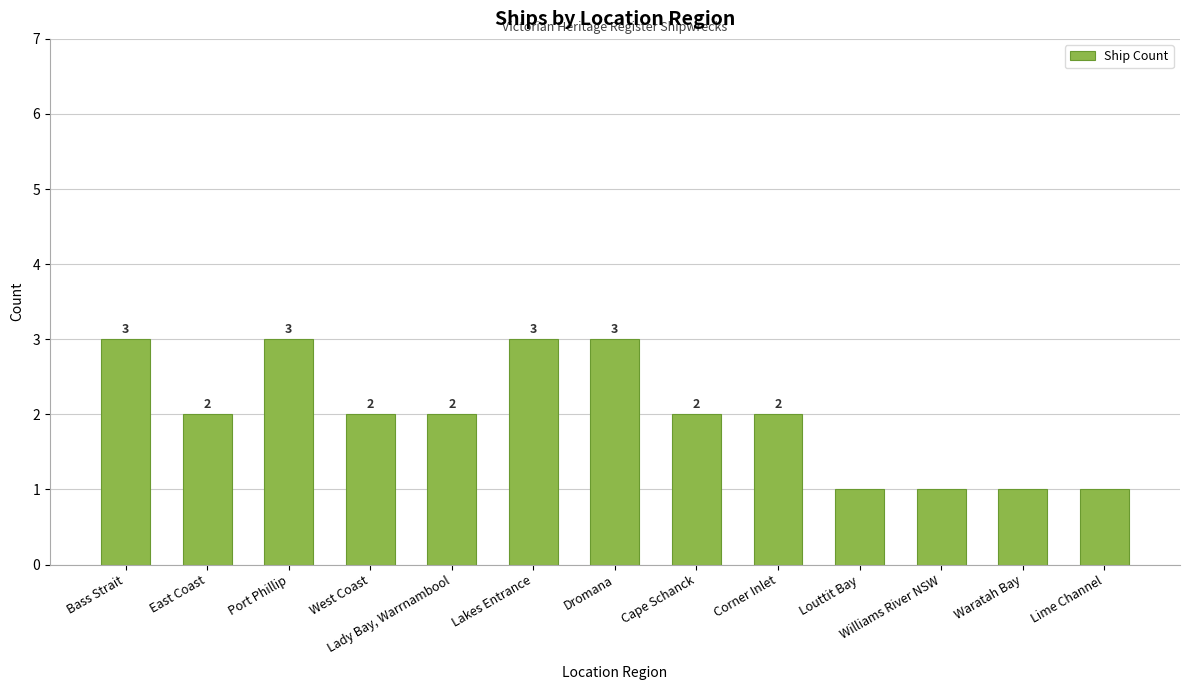

Reading left to right, extract all data points from this chart.

Bass Strait=3	East Coast=2	Port Phillip=3	West Coast=2	Lady Bay, Warrnambool=2	Lakes Entrance=3	Dromana=3	Cape Schanck=2	Corner Inlet=2	Louttit Bay=1	Williams River NSW=1	Waratah Bay=1	Lime Channel=1